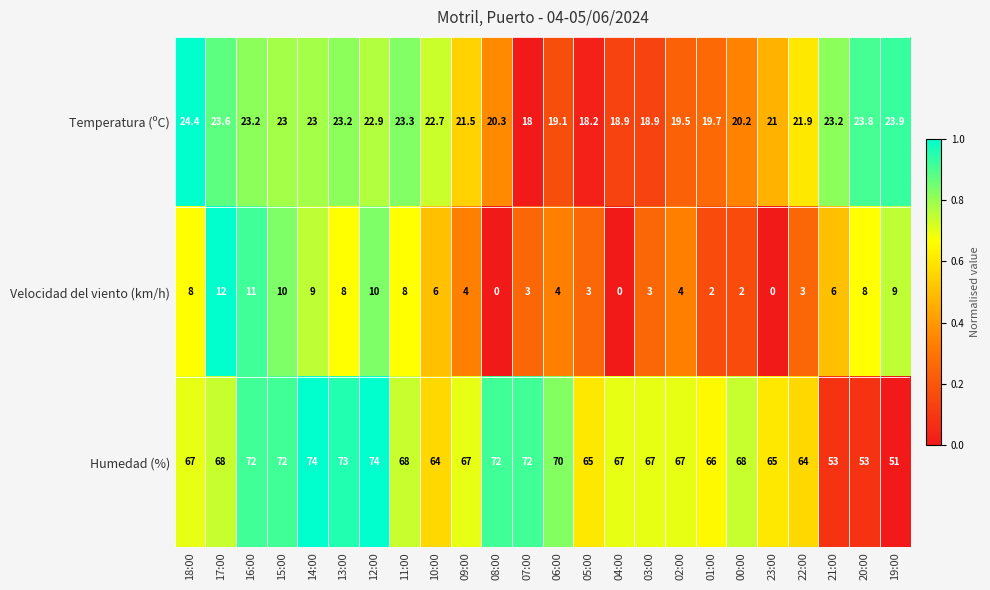

Which series has the largest total across all categories?

Humedad (%)